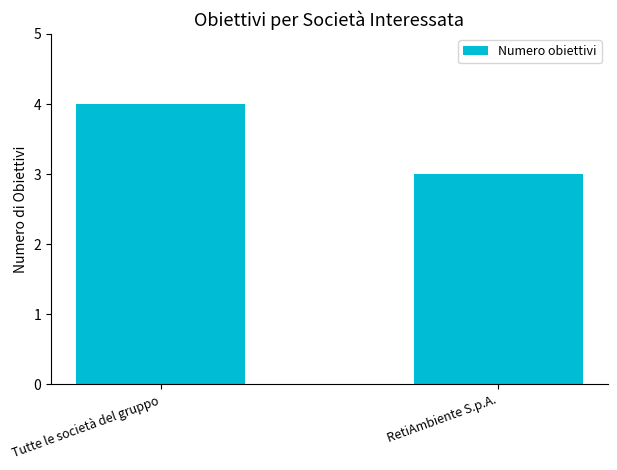

At which label is the value closest to 3?

RetiAmbiente S.p.A.